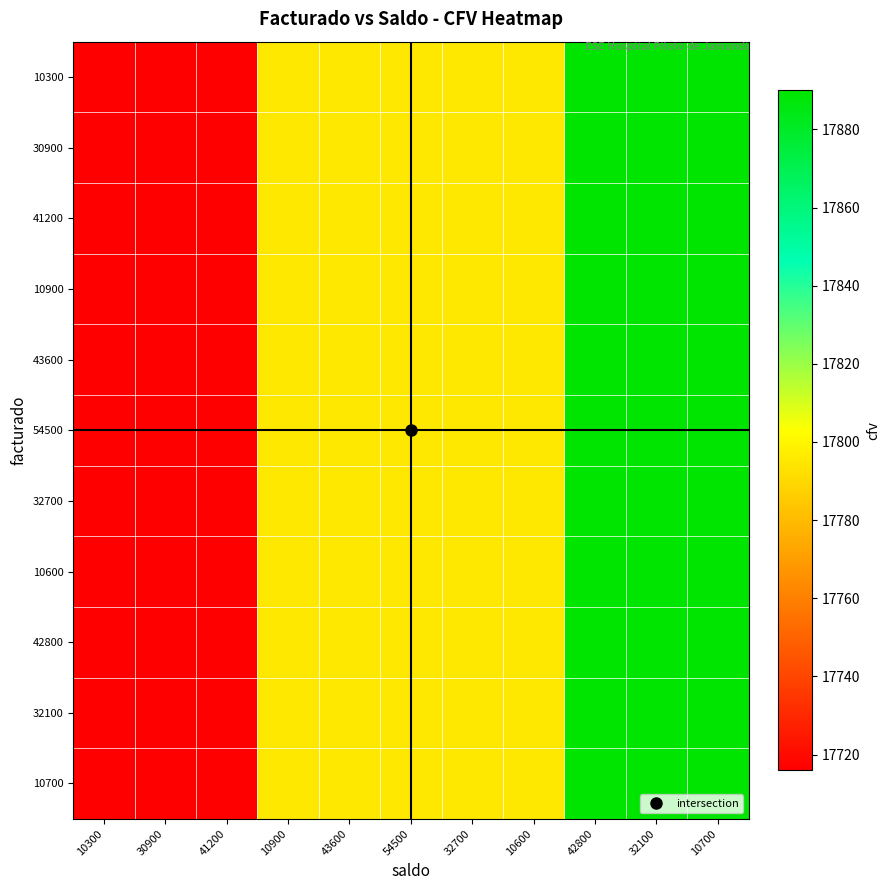

Reading left to right, list all the values displayed in this chart.

10300: 10300=17716	30900=17716	41200=17716	10900=17795	43600=17795	54500=17795	32700=17795	10600=17795	42800=17890	32100=17890	10700=17890
30900: 10300=17716	30900=17716	41200=17716	10900=17795	43600=17795	54500=17795	32700=17795	10600=17795	42800=17890	32100=17890	10700=17890
41200: 10300=17716	30900=17716	41200=17716	10900=17795	43600=17795	54500=17795	32700=17795	10600=17795	42800=17890	32100=17890	10700=17890
10900: 10300=17716	30900=17716	41200=17716	10900=17795	43600=17795	54500=17795	32700=17795	10600=17795	42800=17890	32100=17890	10700=17890
43600: 10300=17716	30900=17716	41200=17716	10900=17795	43600=17795	54500=17795	32700=17795	10600=17795	42800=17890	32100=17890	10700=17890
54500: 10300=17716	30900=17716	41200=17716	10900=17795	43600=17795	54500=17795	32700=17795	10600=17795	42800=17890	32100=17890	10700=17890
32700: 10300=17716	30900=17716	41200=17716	10900=17795	43600=17795	54500=17795	32700=17795	10600=17795	42800=17890	32100=17890	10700=17890
10600: 10300=17716	30900=17716	41200=17716	10900=17795	43600=17795	54500=17795	32700=17795	10600=17795	42800=17890	32100=17890	10700=17890
42800: 10300=17716	30900=17716	41200=17716	10900=17795	43600=17795	54500=17795	32700=17795	10600=17795	42800=17890	32100=17890	10700=17890
32100: 10300=17716	30900=17716	41200=17716	10900=17795	43600=17795	54500=17795	32700=17795	10600=17795	42800=17890	32100=17890	10700=17890
10700: 10300=17716	30900=17716	41200=17716	10900=17795	43600=17795	54500=17795	32700=17795	10600=17795	42800=17890	32100=17890	10700=17890